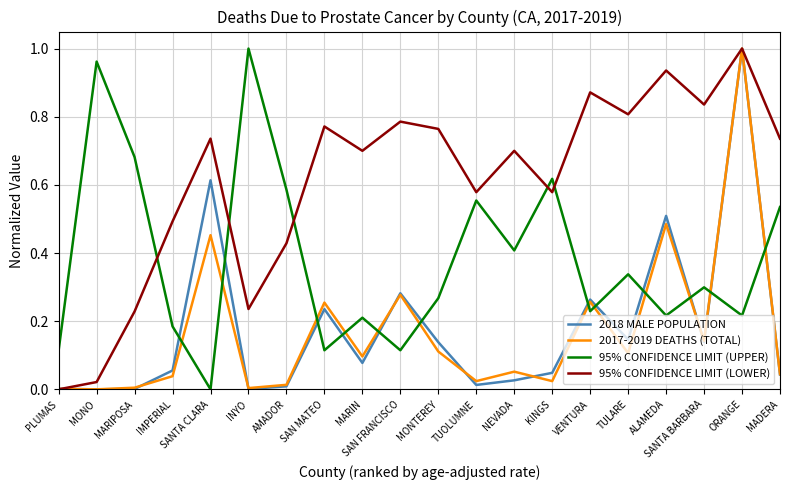

Between MARIN and ALAMEDA, which series saw the biggest shift?

2018 MALE POPULATION